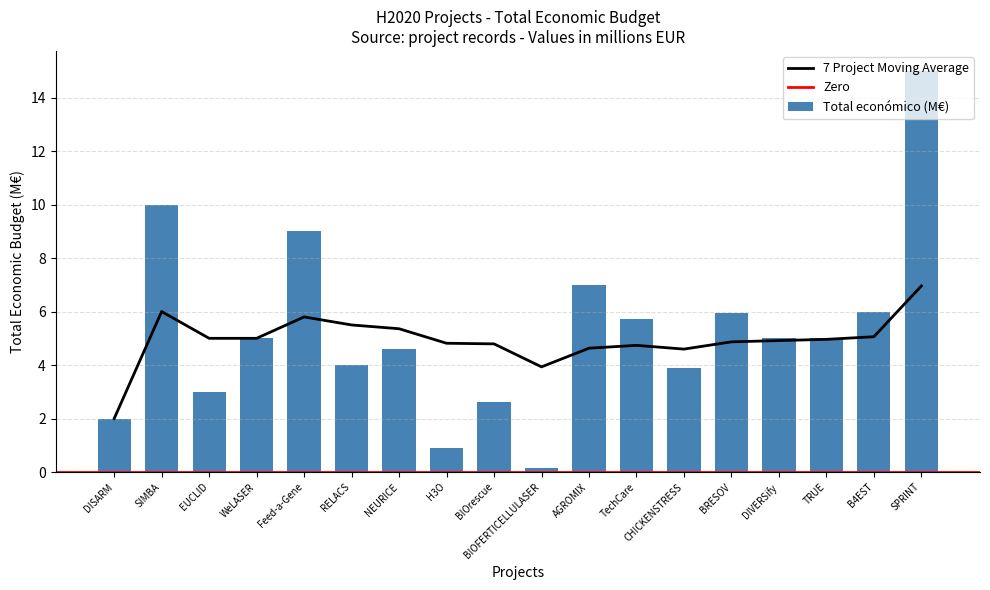

What value does the Total económico (M€) series have at BIOrescue?

2.6